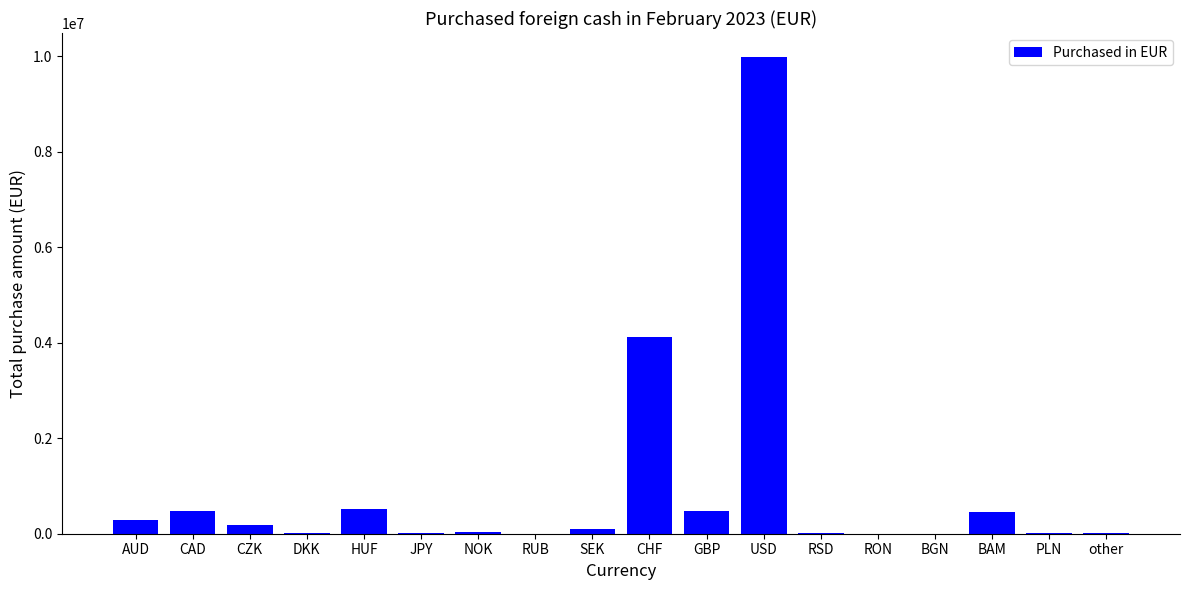

What is the change in value from JPY to CHF?

+4119870